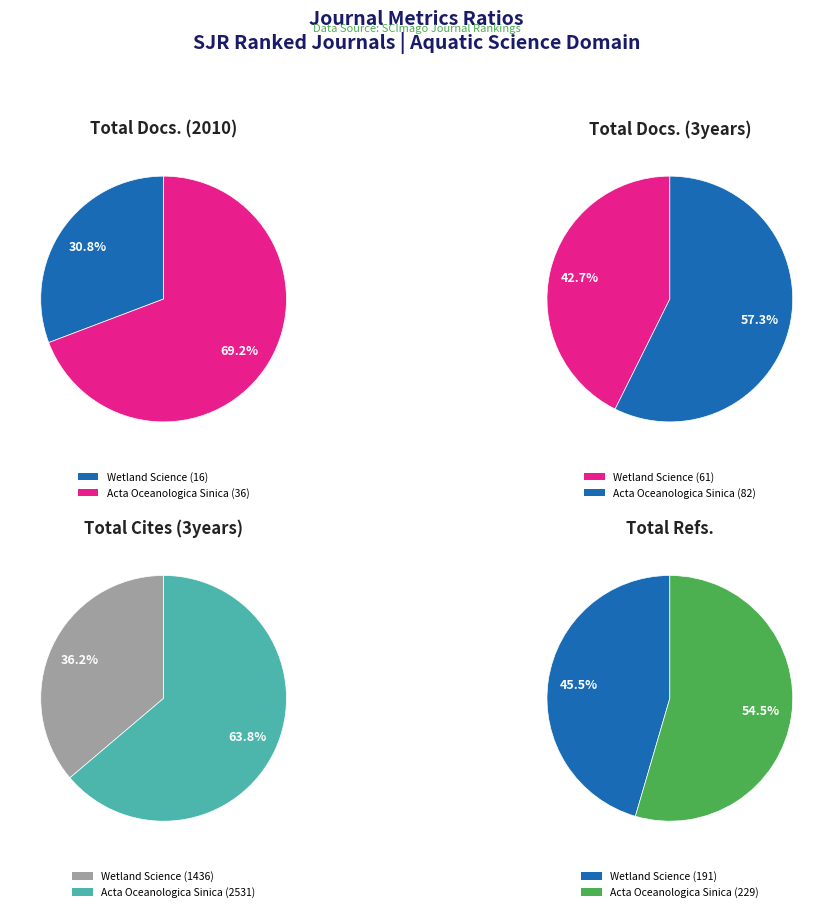

To the nearest percent, what portion does Acta Oceanologica Sinica represent?

64%